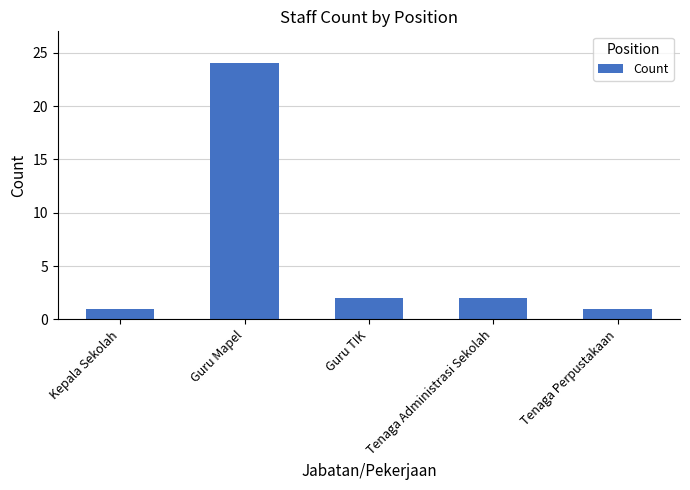

How many values are below 2?

2